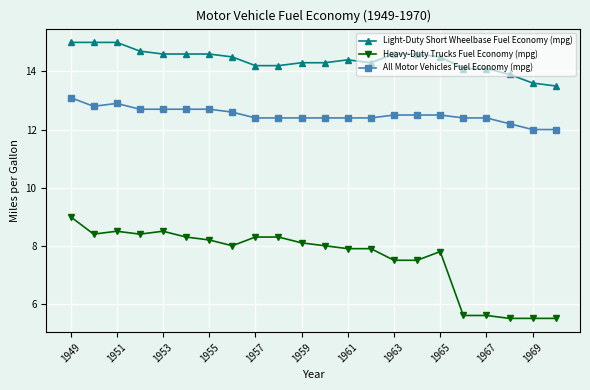

List the series in order of their overall mean, lowest first.

Heavy-Duty Trucks Fuel Economy (mpg), All Motor Vehicles Fuel Economy (mpg), Light-Duty Short Wheelbase Fuel Economy (mpg)